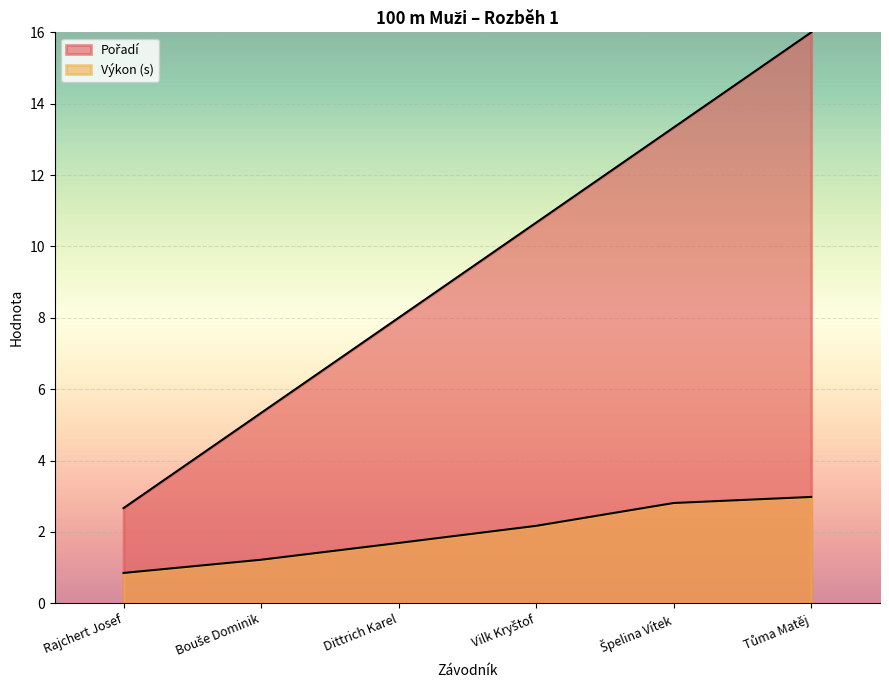

How many data points does each series have?

6